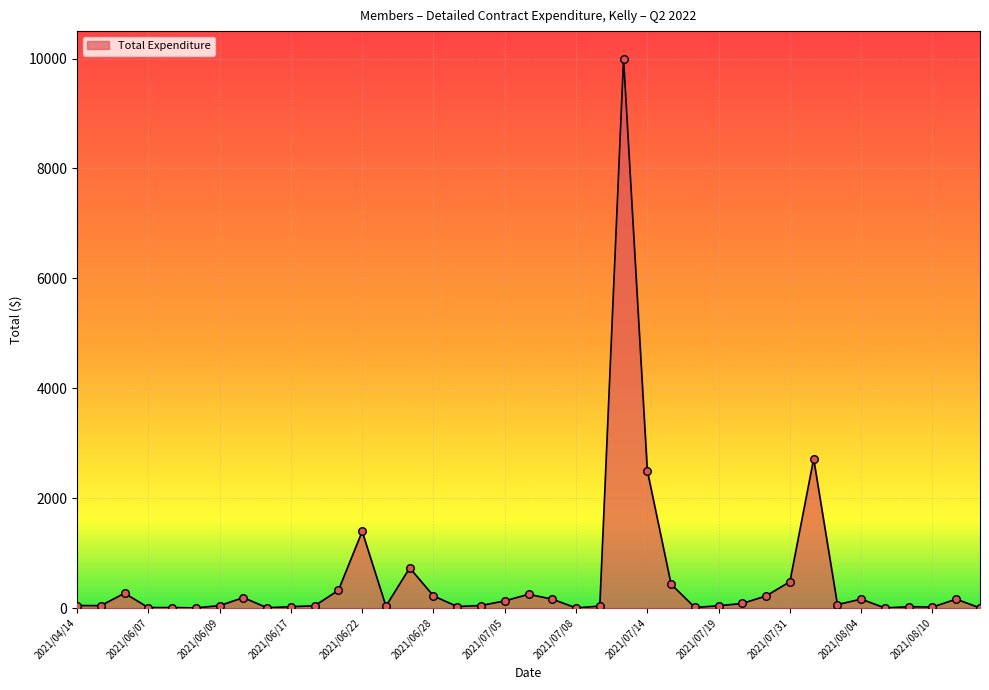

What is the difference between the maximum and minimum values?

9998.0